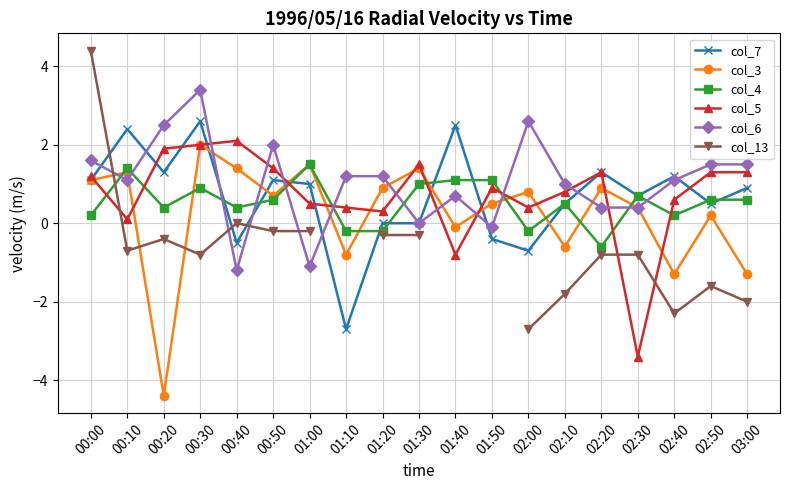

How many times do col_3 and col_4 cross each other?

8